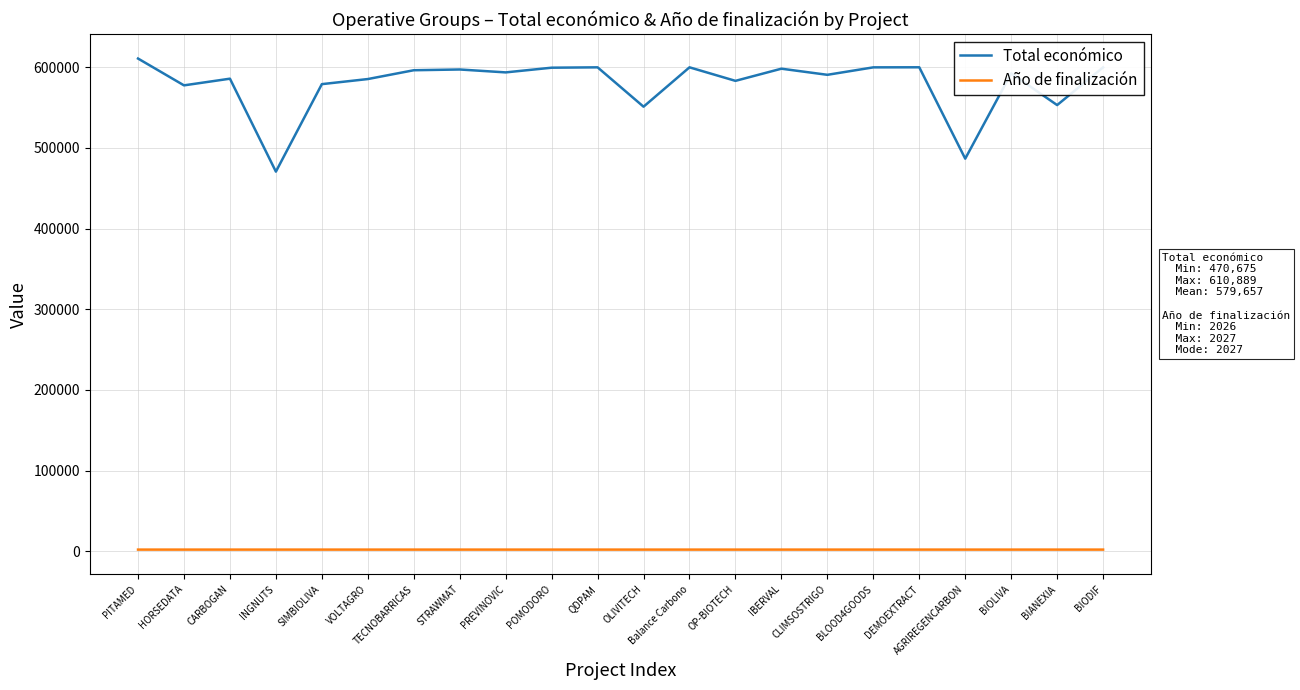

What is the sum of the Total económico values at SIMBIOLIVA and BIANEXIA?

1132348